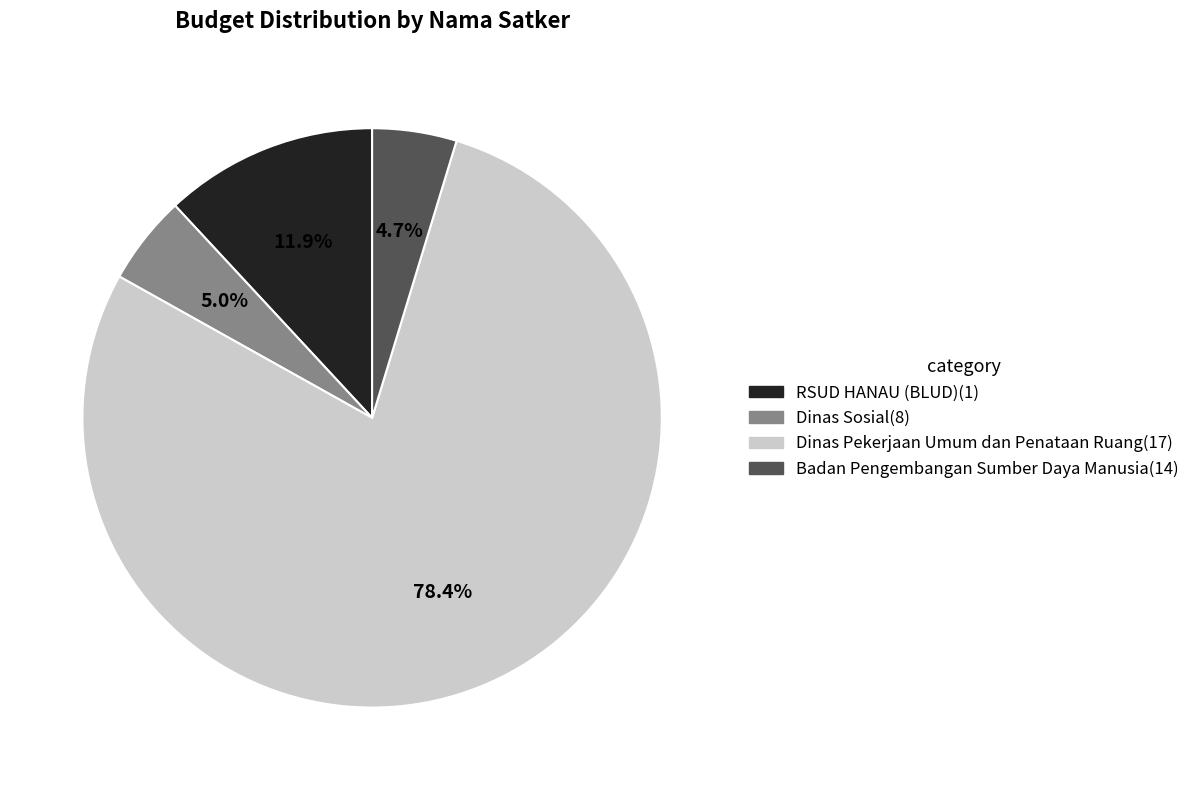

Does any single category account for the majority?

Yes